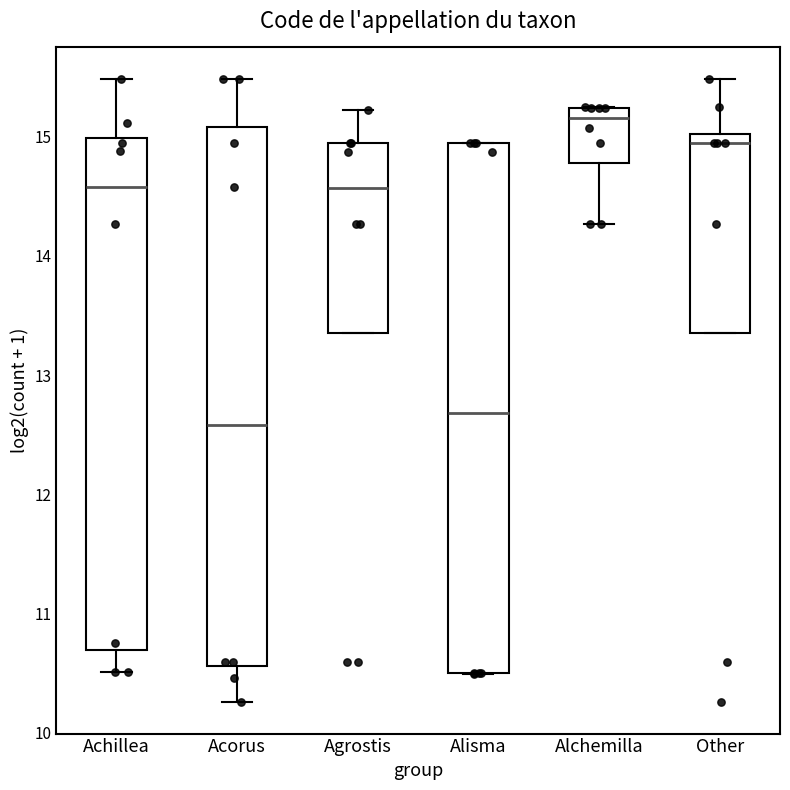

Reading left to right, transcribe this box plot: for each box, give where its median line is, the range the box spans, and where its two whiskers end, as read against the y-axis. The values are not printed on the chart, so give them approximately, as read against the axis.

Achillea: median 14.6, box 10.7 to 15.0, whiskers 10.5 to 15.5
Acorus: median 12.6, box 10.6 to 15.1, whiskers 10.3 to 15.5
Agrostis: median 14.6, box 13.4 to 14.9, whiskers 13.4 to 15.2
Alisma: median 12.7, box 10.5 to 14.9, whiskers 10.5 to 14.9
Alchemilla: median 15.2 (just below the box's upper edge), box 14.8 to 15.2, whiskers 14.3 to 15.2
Other: median 14.9, box 13.3 to 15.0, whiskers 13.3 to 15.5